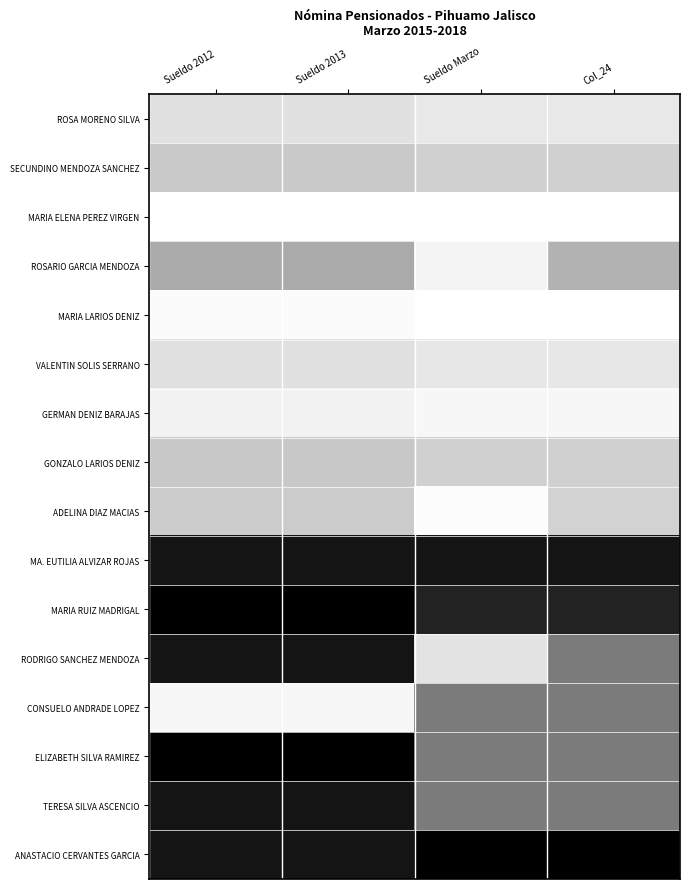

What is the total value across all series at Sueldo 2013?

7.7